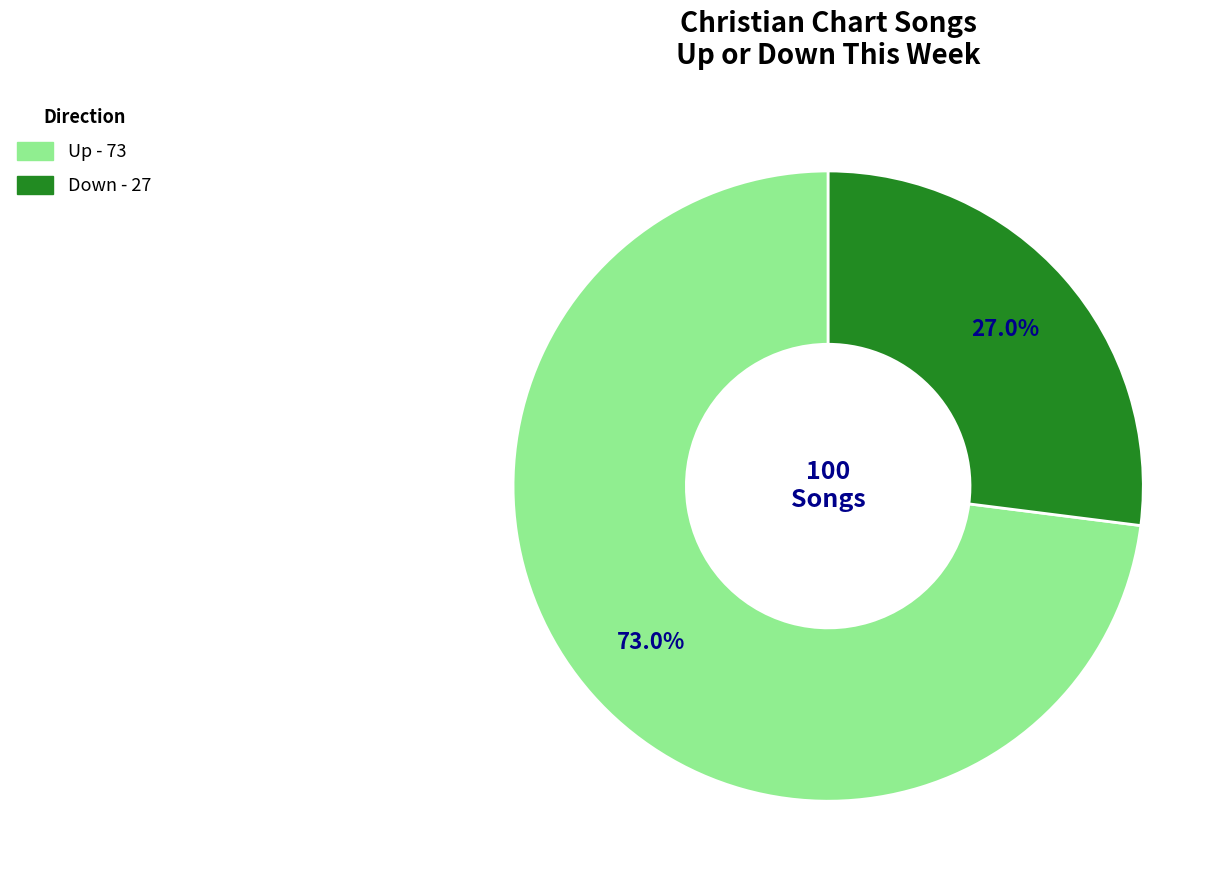

Does any single category account for the majority?

Yes